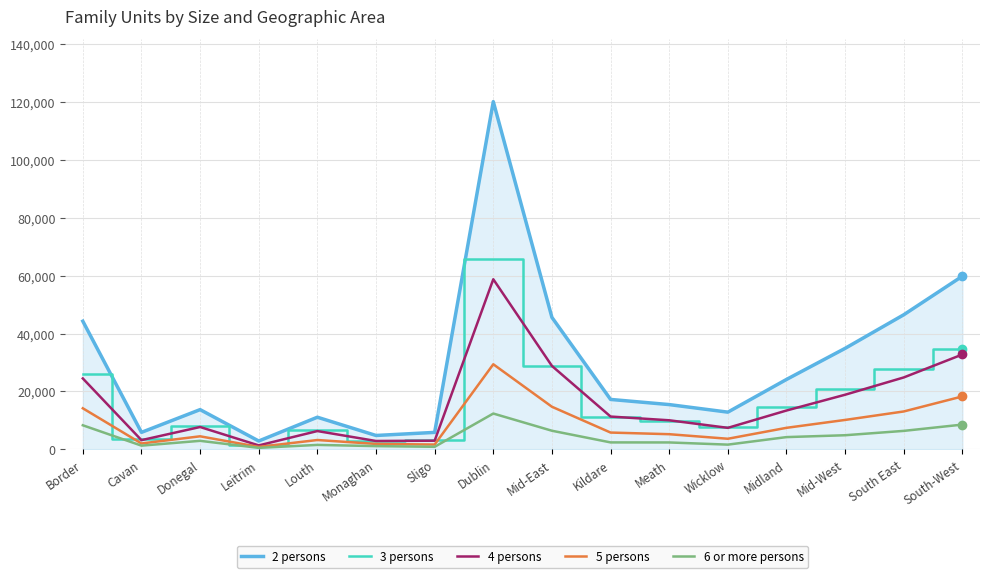

What is the maximum value for 6 or more persons?

12376